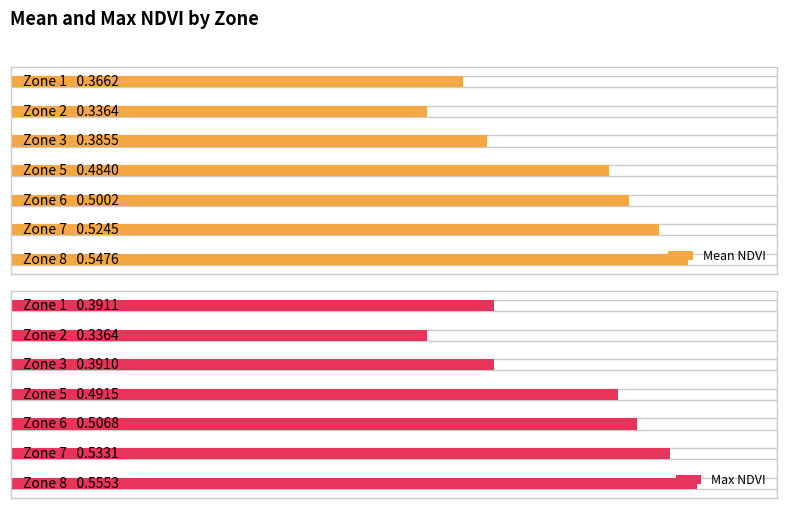

What is the sum of all Mean NDVI values?

3.1